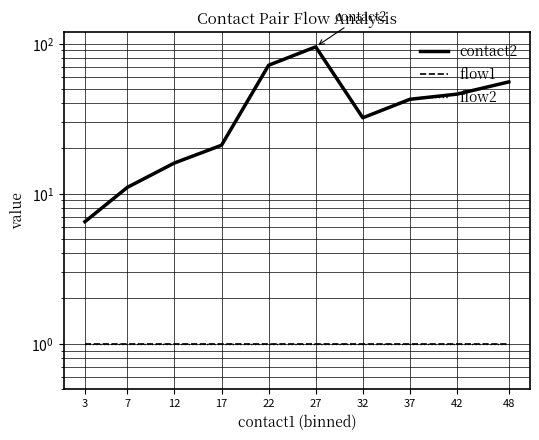

True or false: contact2 and flow2 cross at least once.

False